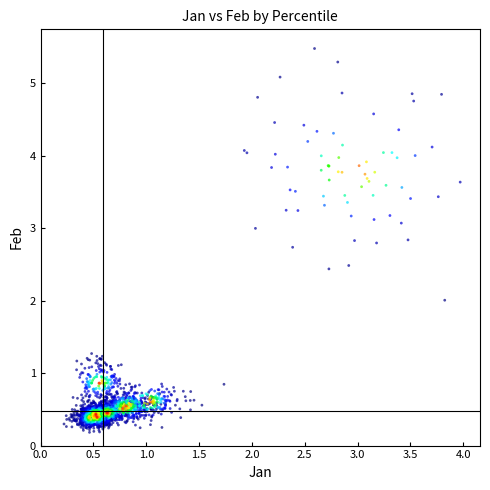

What is the range of Y values (max minus min)?

5.3